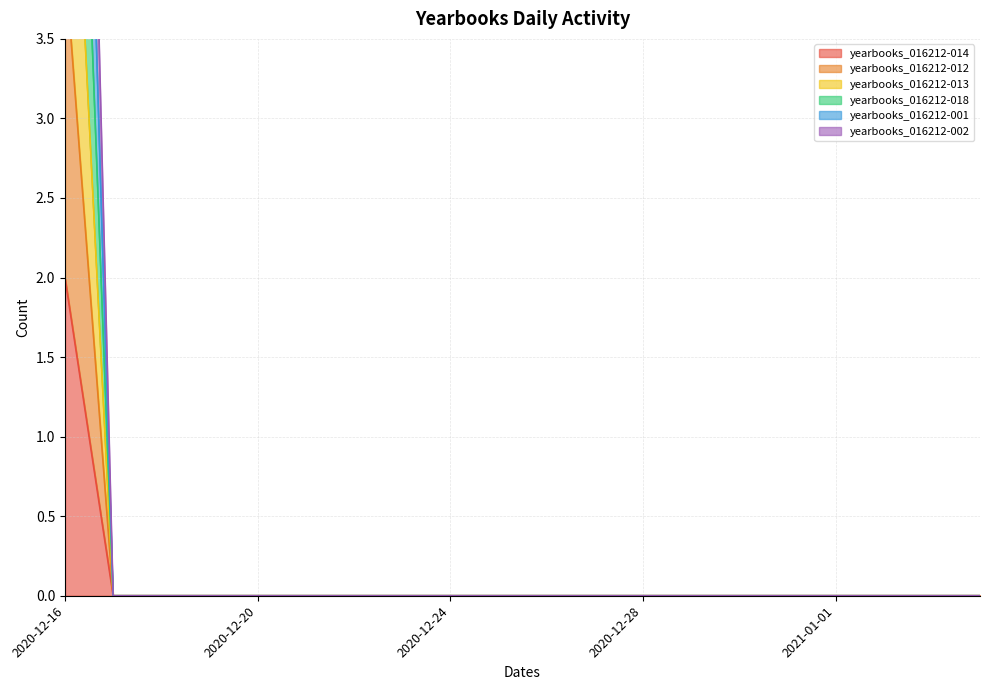

Which category has the highest value in the yearbooks_016212-014 series?

2020-12-16